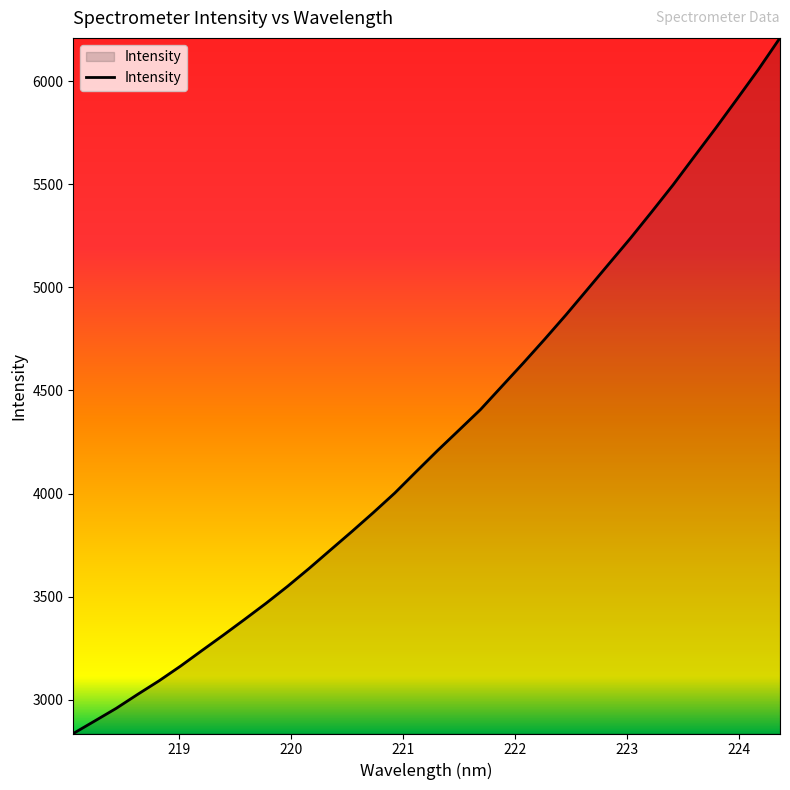

What is the smallest value displayed?

2836.3